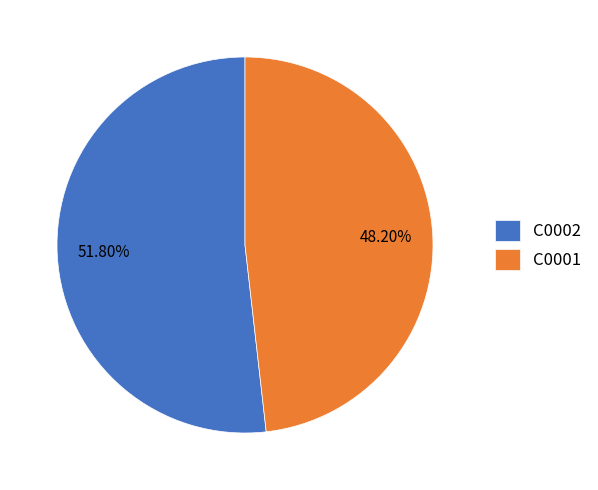

To the nearest percent, what is the difference between the C0001 and C0002 slice percentages?

4%